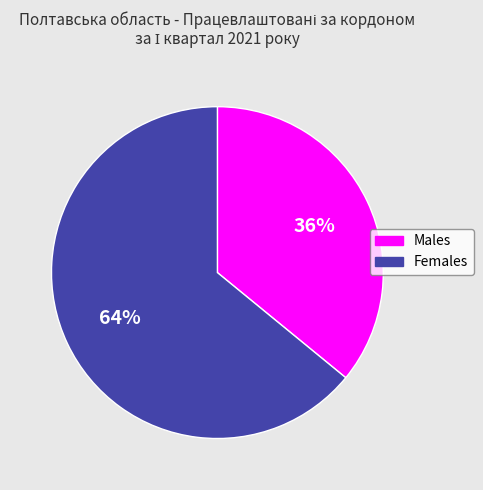

Is there a majority slice in this chart?

Yes